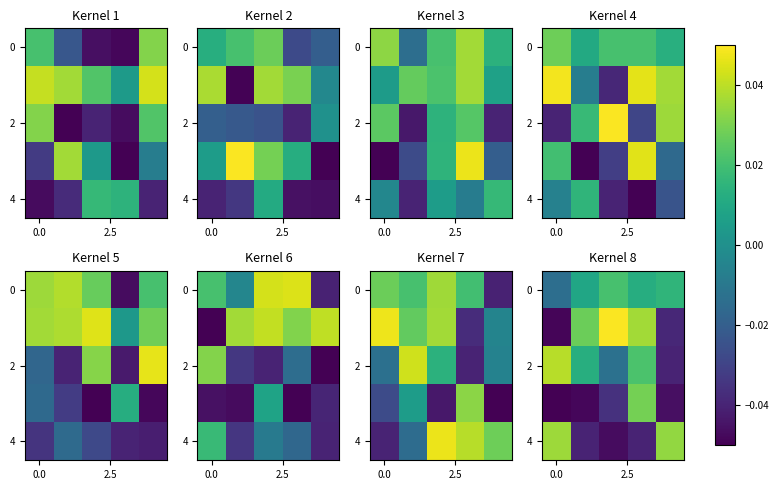

At how many categories does at least one series exceed 0?

5